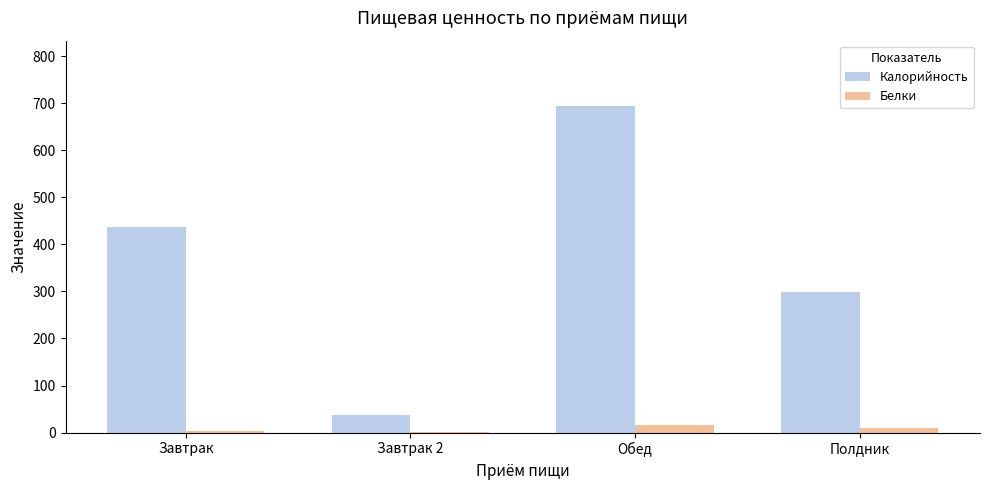

The Белки series shows 10.0 at Полдник. True or false?

True